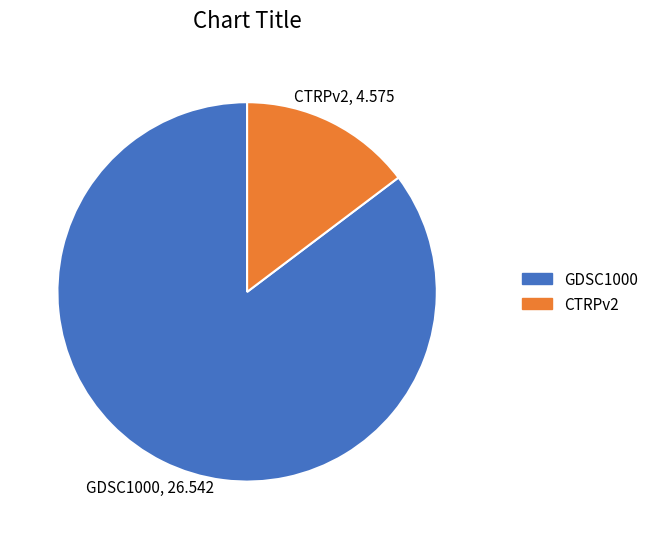

What is the largest slice in the pie chart?

GDSC1000